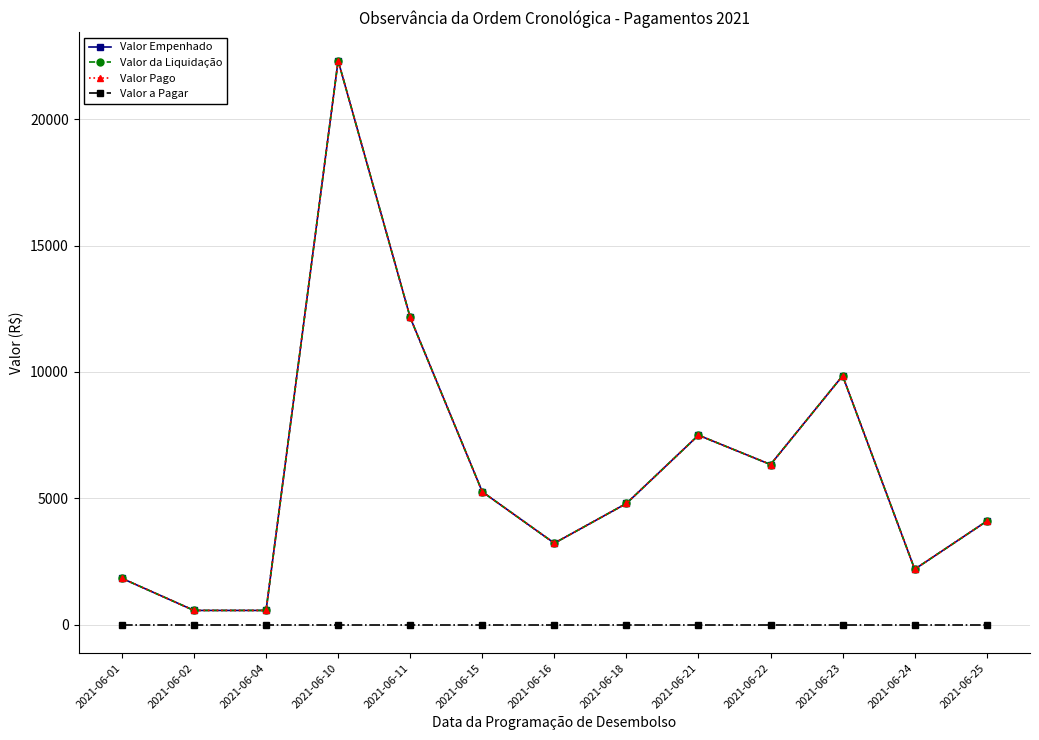

Reading left to right, what are all the values shown in this chart?

Valor Empenhado: 1839.5	570.7	570.7	22311.3	12154.1	5262.0	3229.9	4800.0	7500.0	6340.0	9850.0	2200.0	4100.0
Valor da Liquidação: 1839.5	570.7	570.7	22311.3	12154.1	5262.0	3229.9	4800.0	7500.0	6340.0	9850.0	2200.0	4100.0
Valor Pago: 1839.5	570.7	570.7	22311.3	12154.1	5262.0	3229.9	4800.0	7500.0	6340.0	9850.0	2200.0	4100.0
Valor a Pagar: 0.0	0.0	0.0	0.0	0.0	0.0	0.0	0.0	0.0	0.0	0.0	0.0	0.0